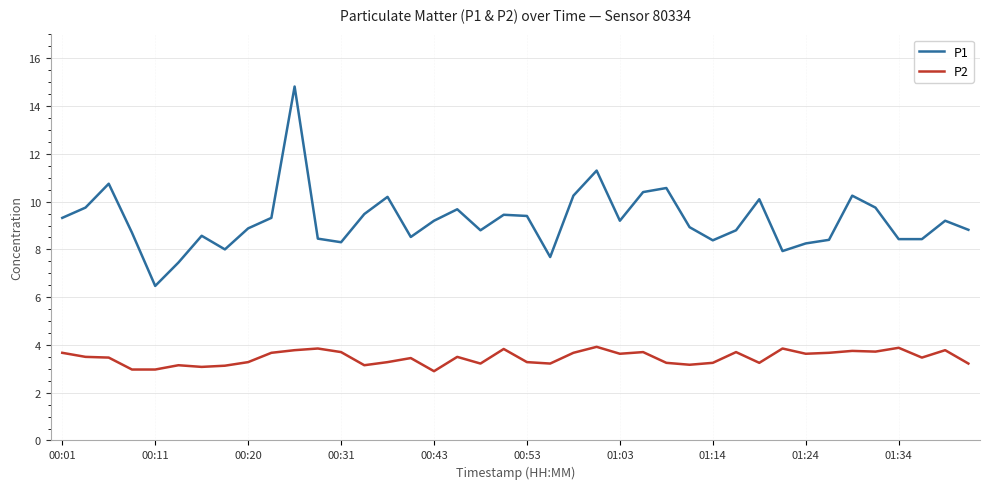

Rank the series by their maximum value, from lowest to highest.

P2, P1